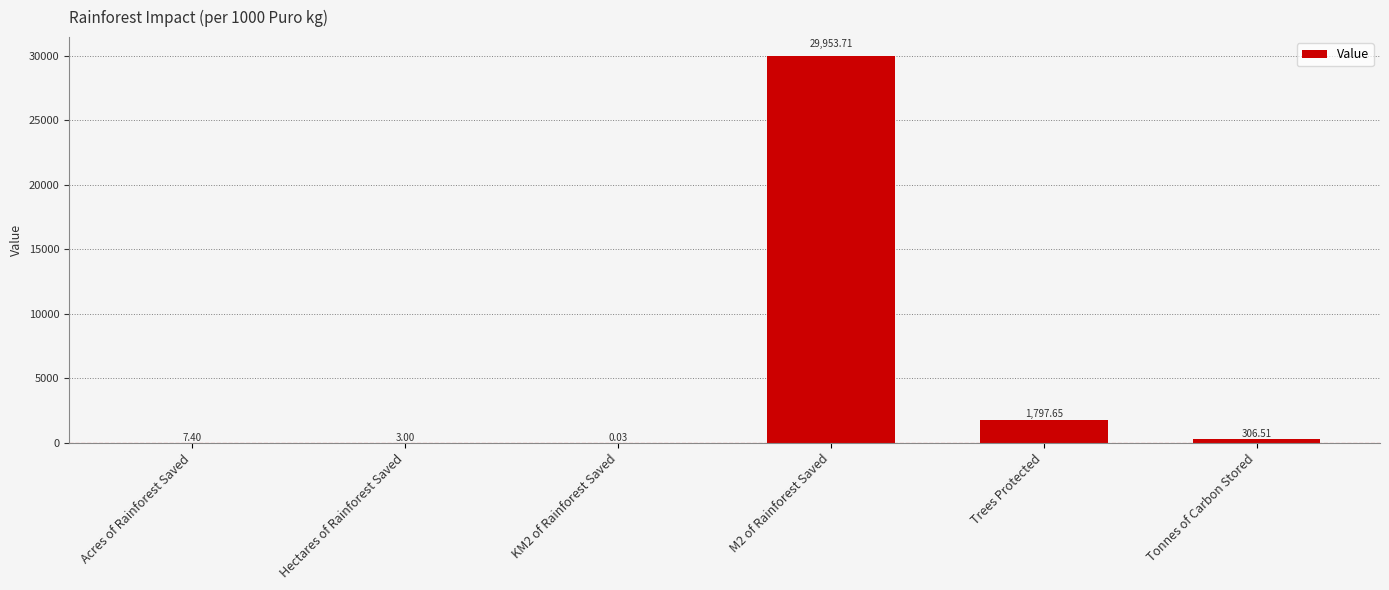

What is the change in value from Hectares of Rainforest Saved to Tonnes of Carbon Stored?

+303.5